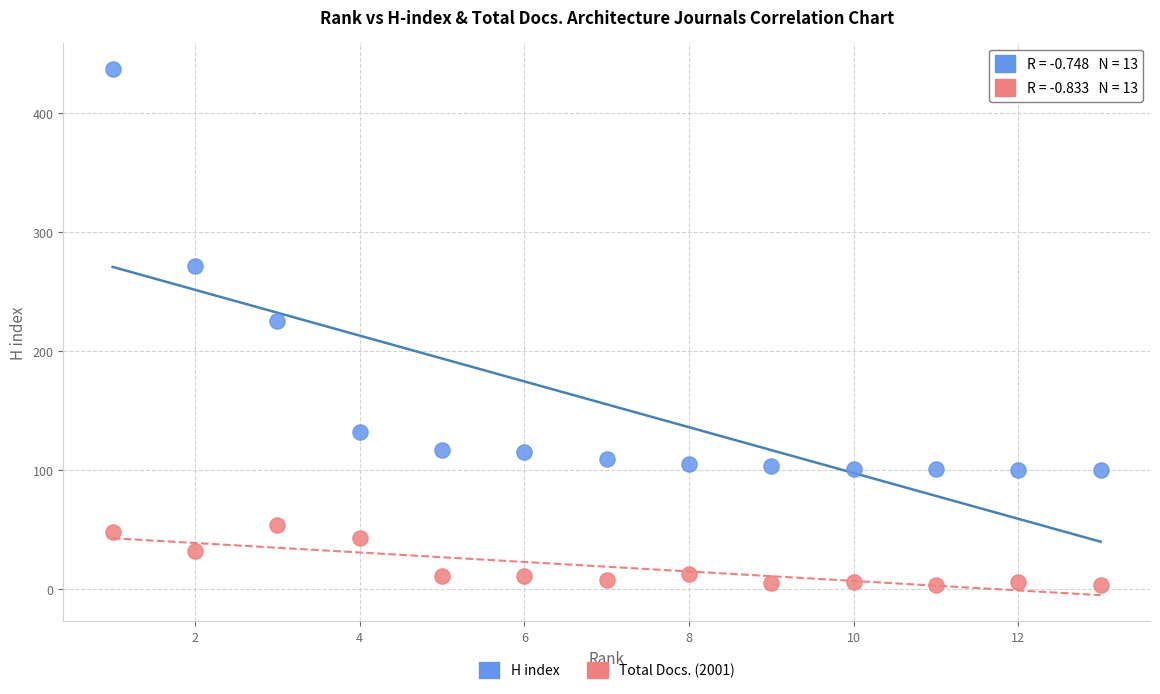

Which series contains the highest Y value?

H index